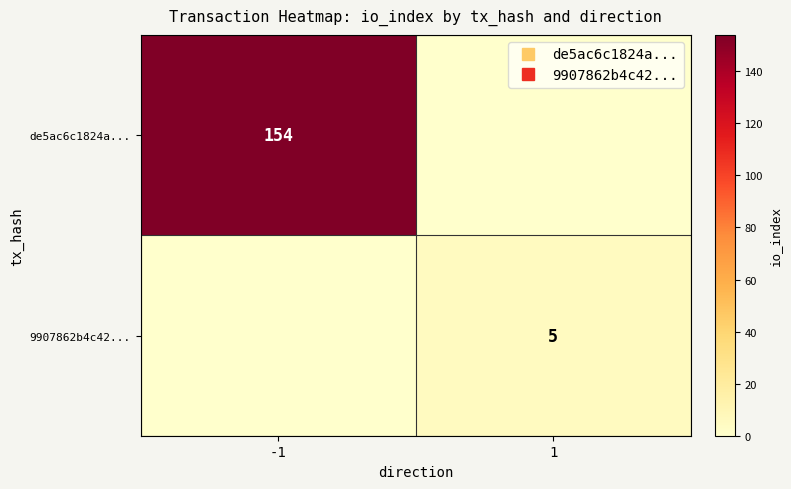

Which series has the widest spread of values?

de5ac6c1824a...